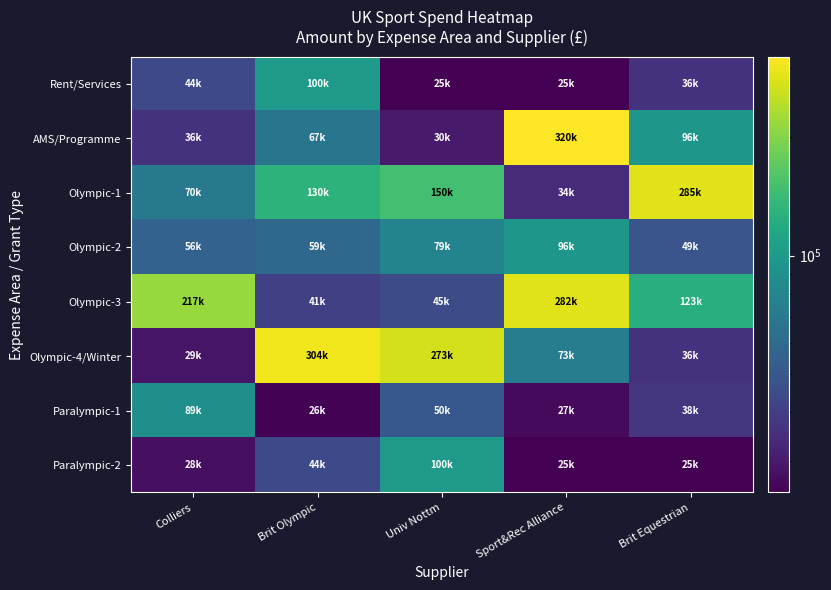

What is the minimum value shown in the chart?

25000.0